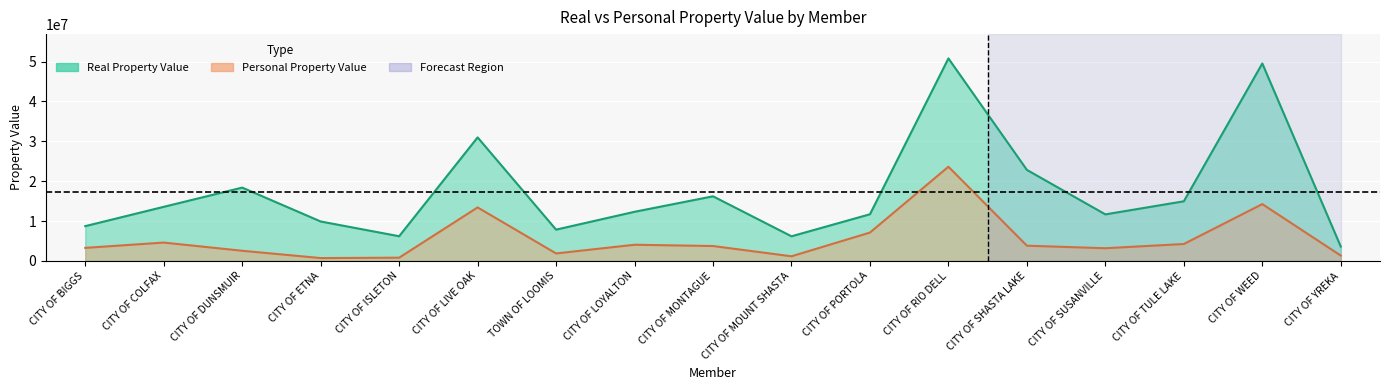

What is the highest value of the real_property series?

50804915